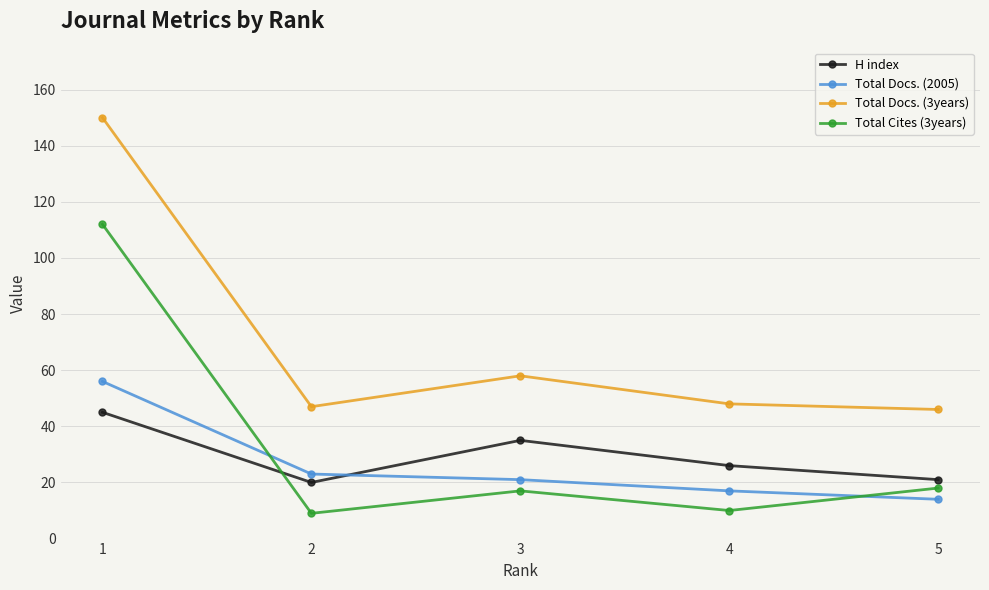

What are all the series names shown in the legend?

H index, Total Docs. (2005), Total Docs. (3years), Total Cites (3years)